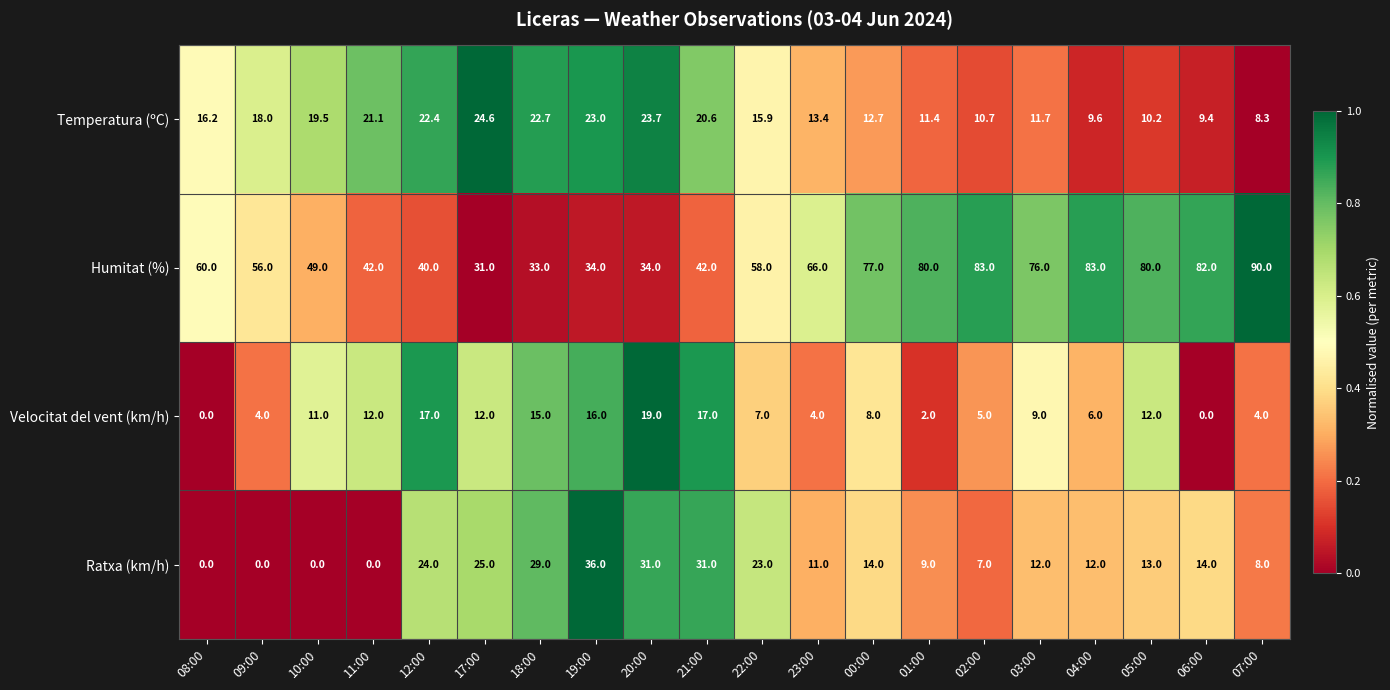

At which label is Velocitat del vent (km/h) closest to 9?

03:00